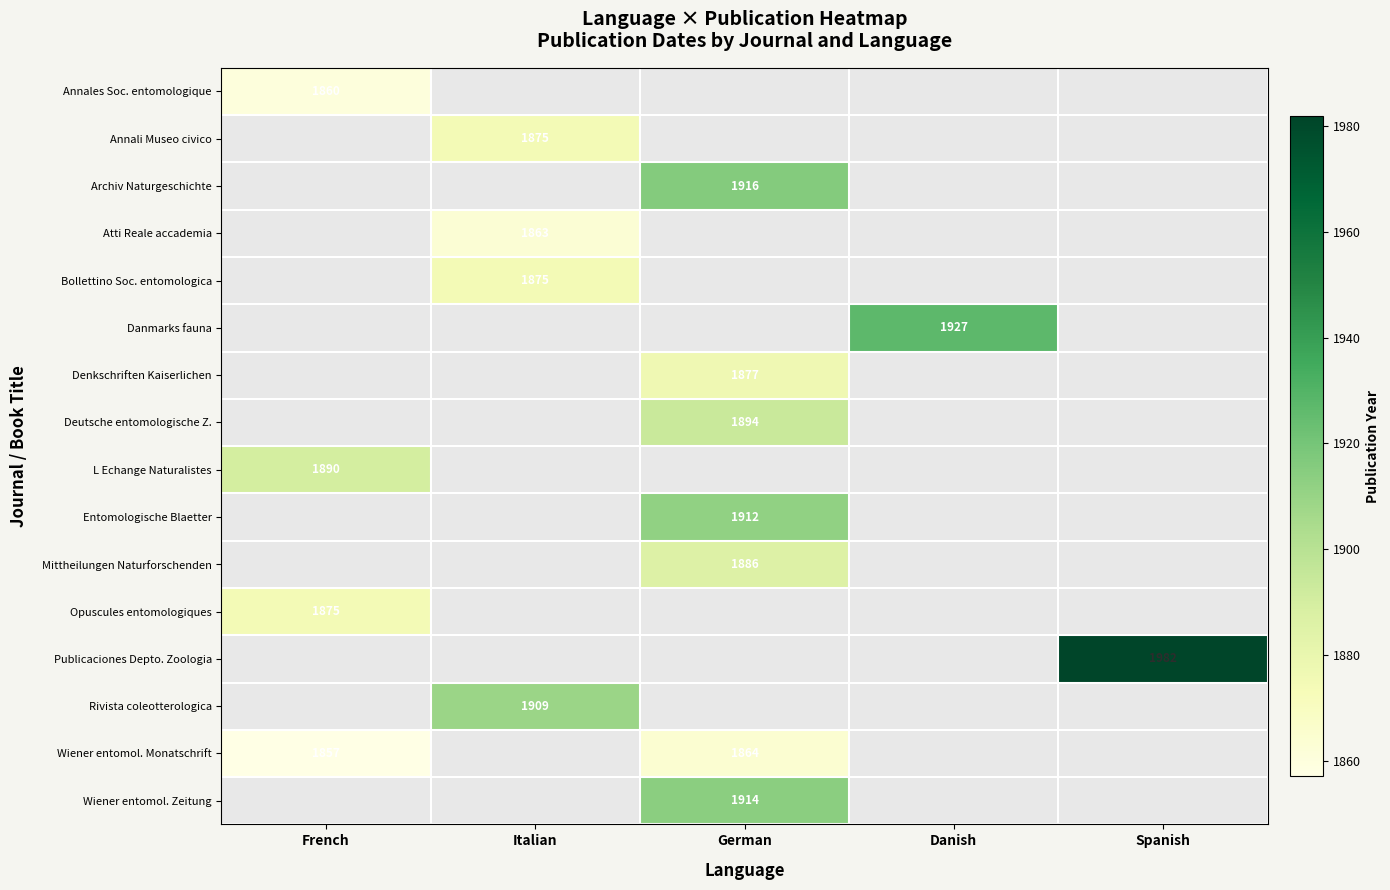

The value of Rivista coleotterologica at Italian is 1909. True or false?

True